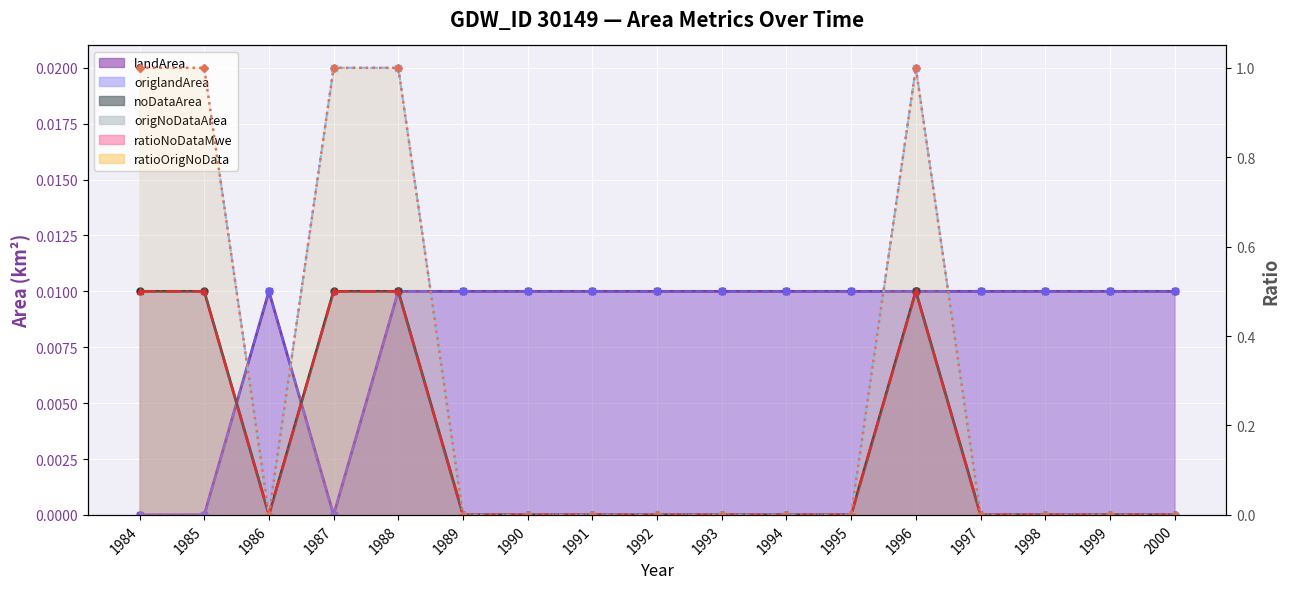

Rank the series at 1984 from highest to lowest value.

ratioOrigNoData, ratioNoDataMwe, origNoDataArea, noDataArea, landArea, origlandArea